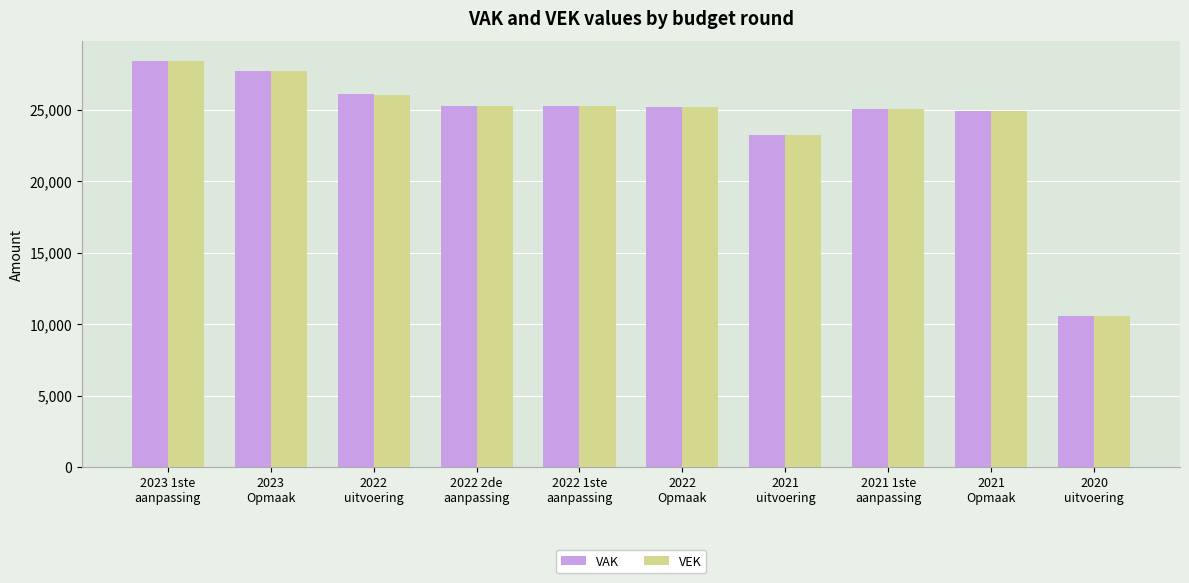

Which series has the widest spread of values?

VEK